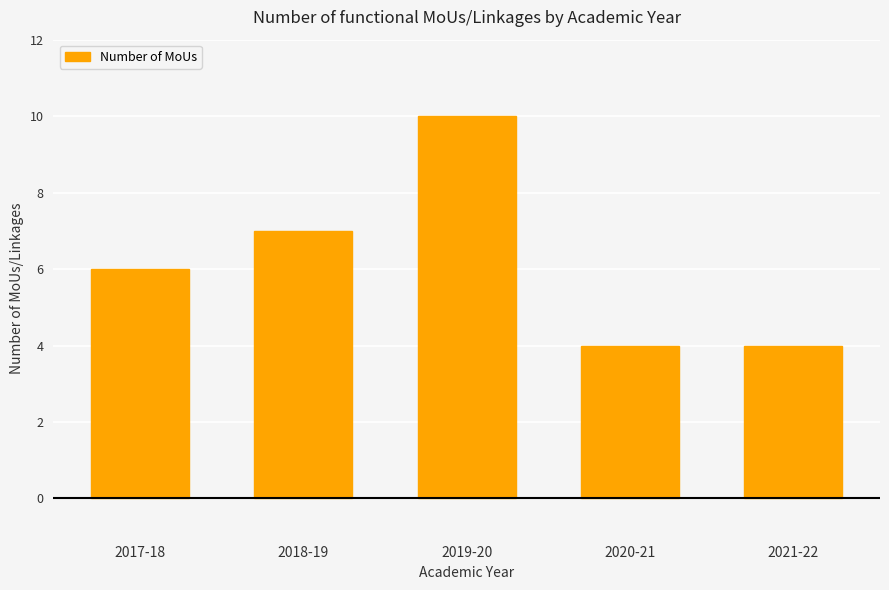

What is the minimum value shown in the chart?

4